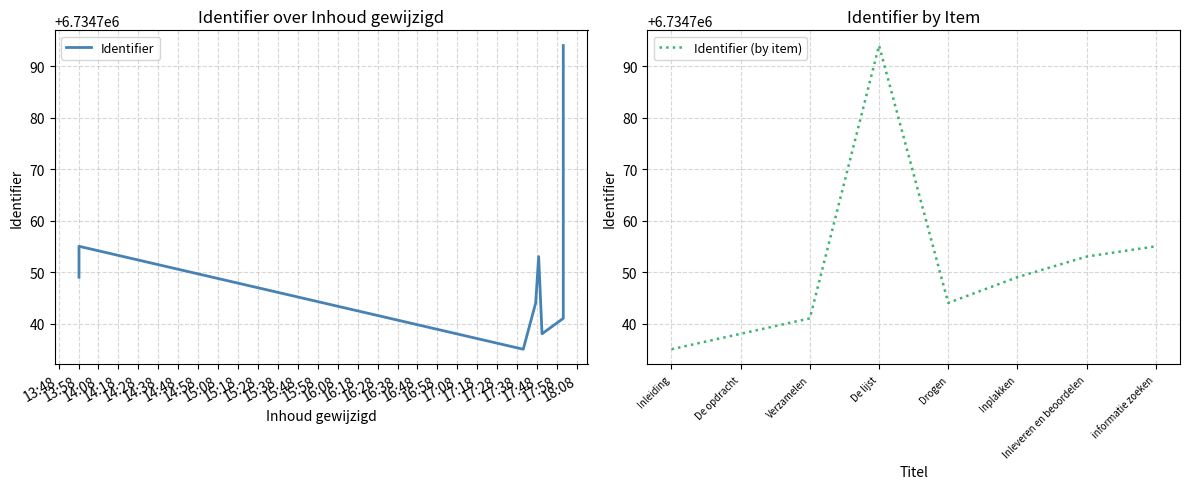

What is the value of the Identifier point at the 6th from the left?

6734738